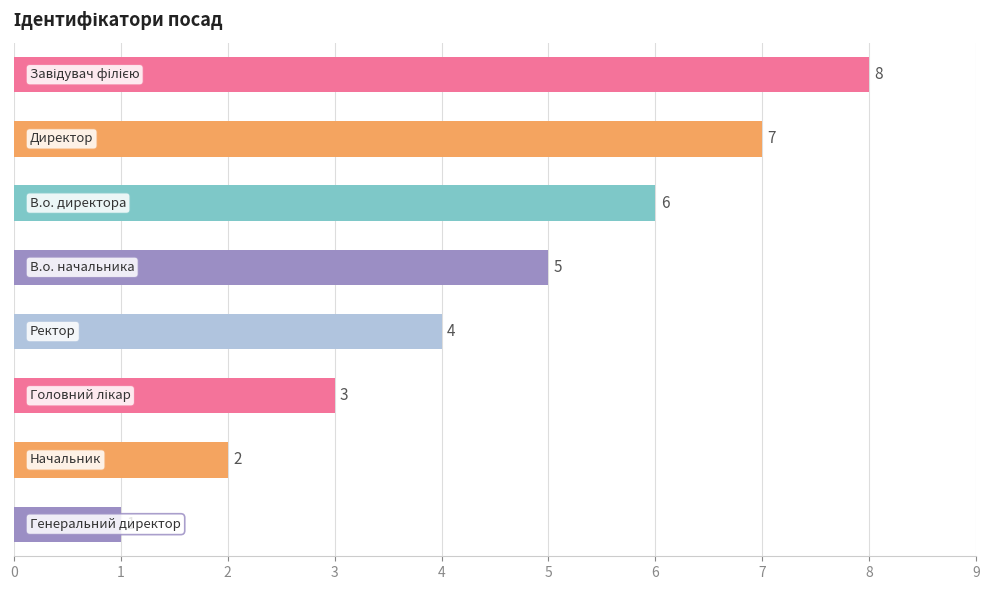

What is the maximum value shown in the chart?

8